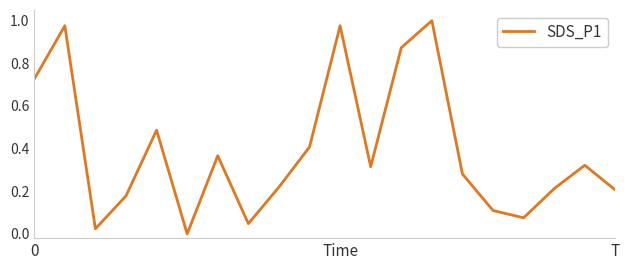

How many lines are shown in the chart?

1